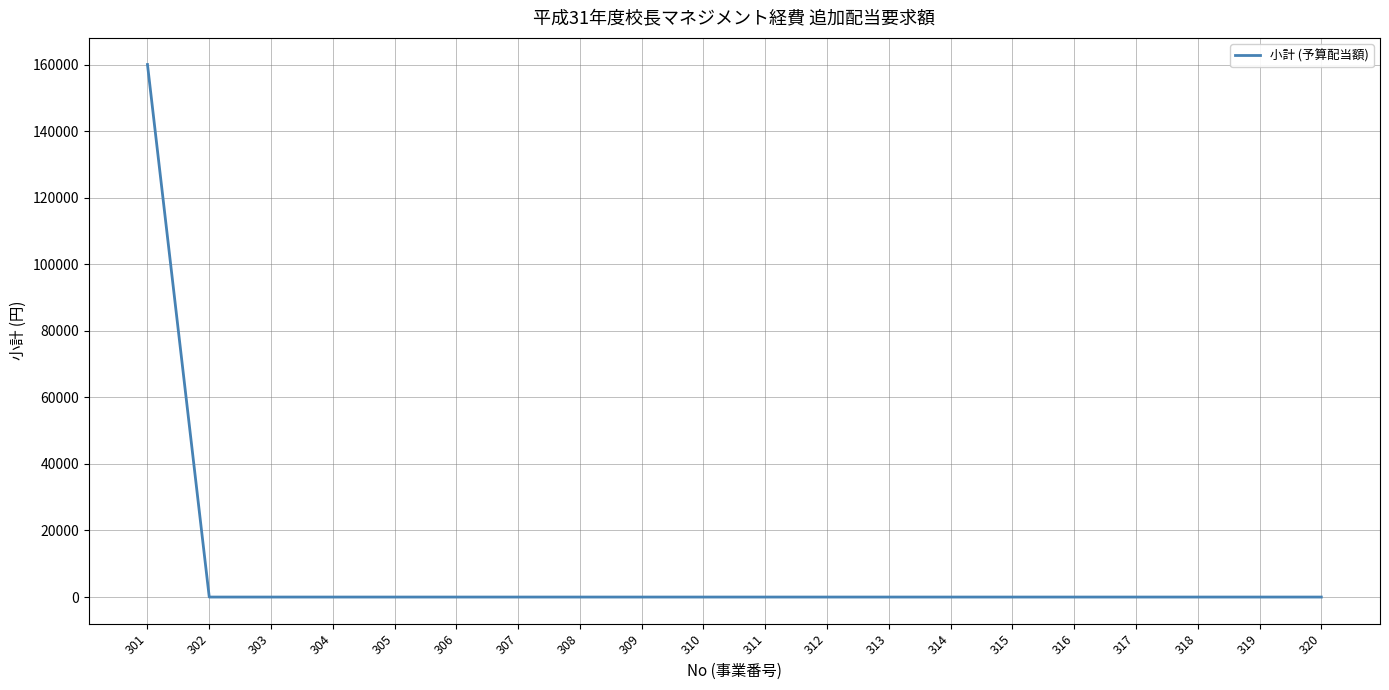

What is the average value?

8000